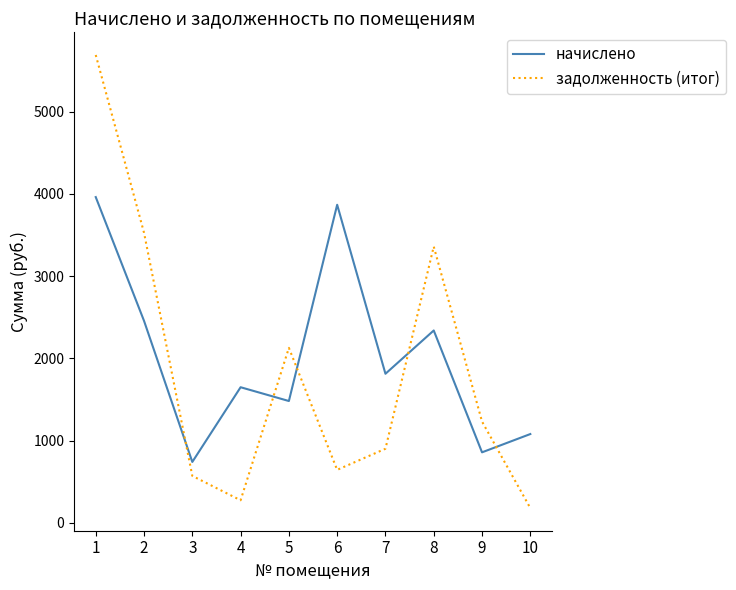

True or false: задолженность (итог) has a value of 5690.6 at 1.

True